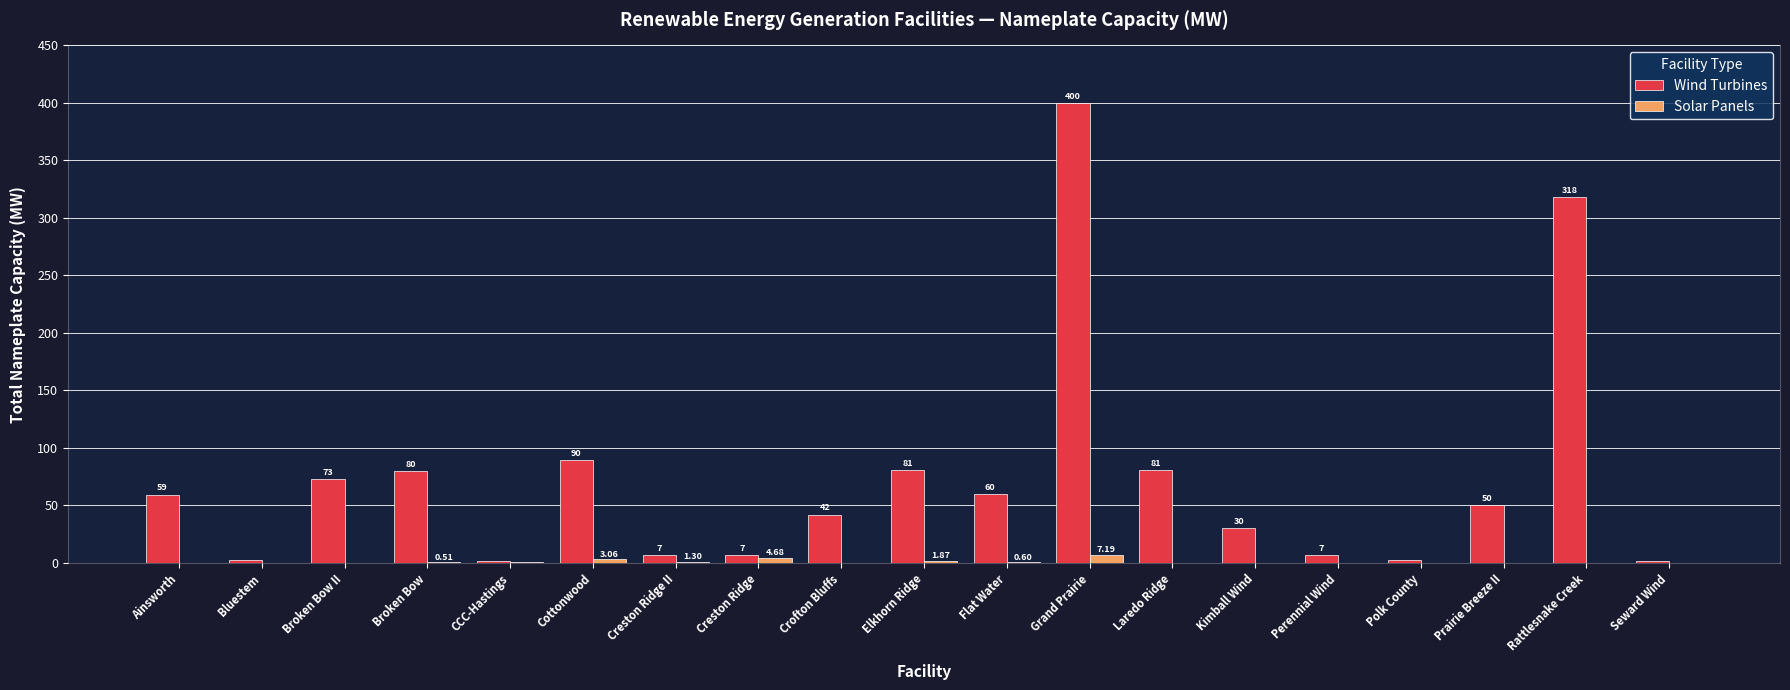

Read the Solar Panels value at Flat Water.

0.6